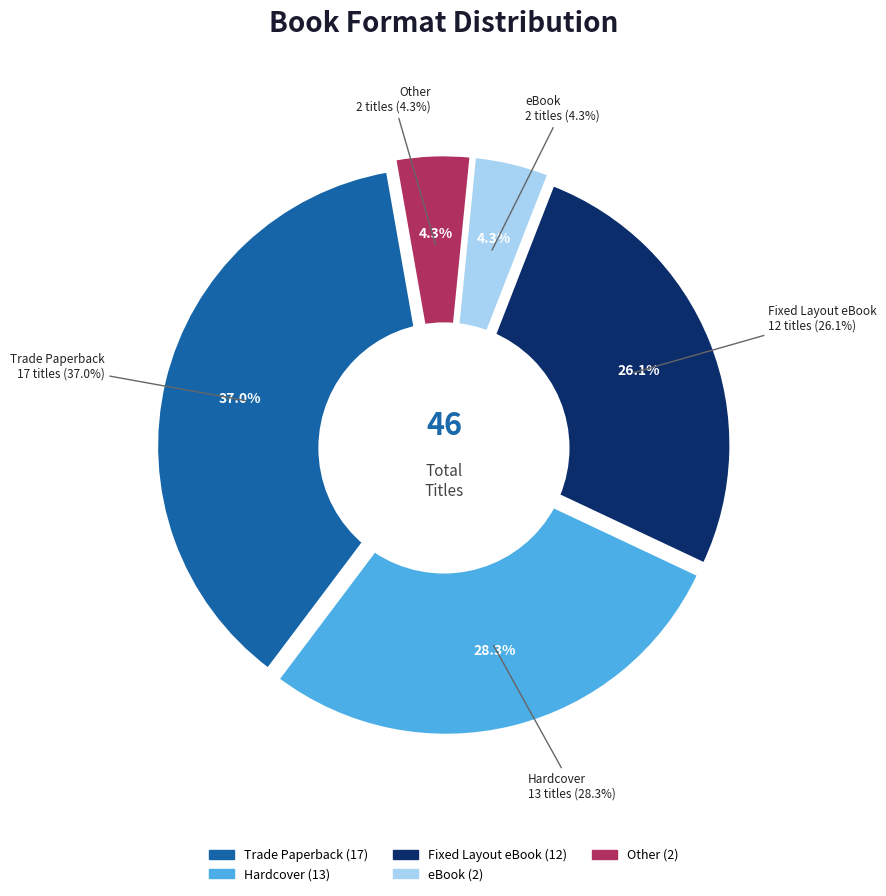

Does any single category account for the majority?

No